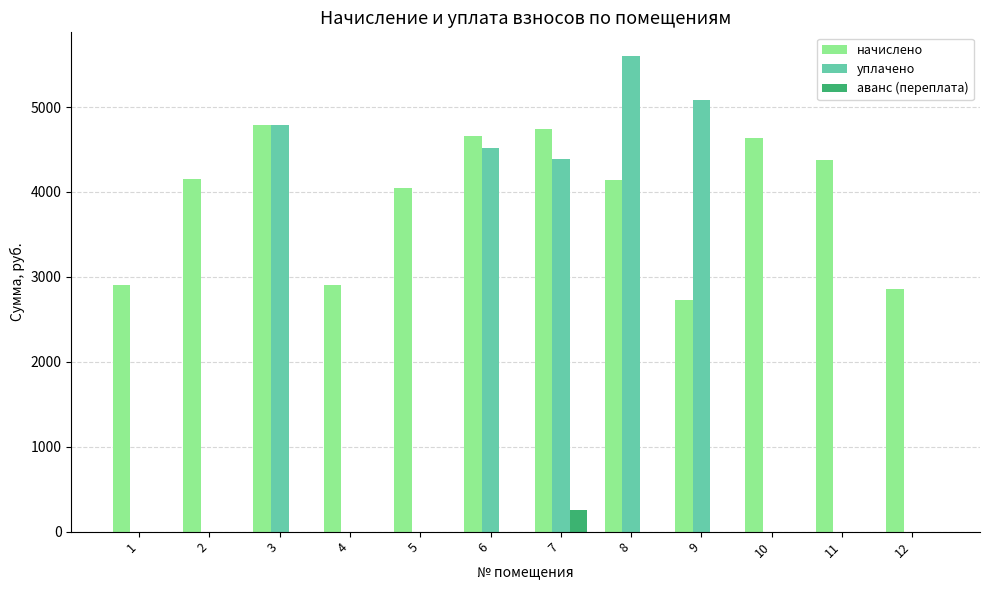

Between 4 and 10, which series saw the biggest shift?

начислено